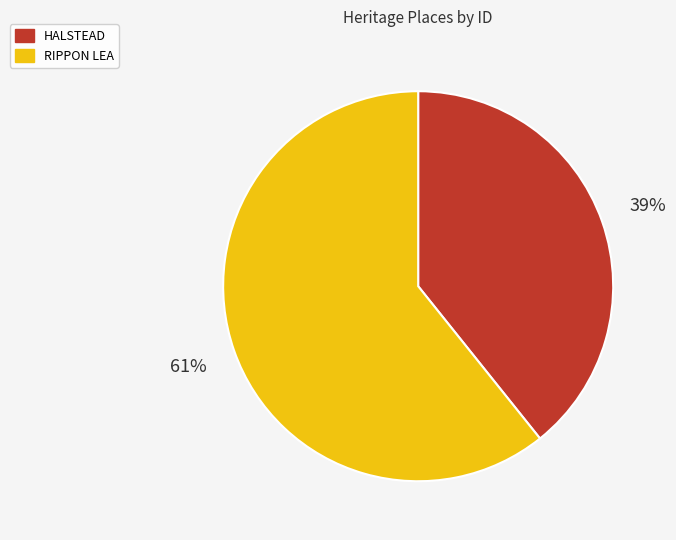

How many slices are in this pie chart?

2